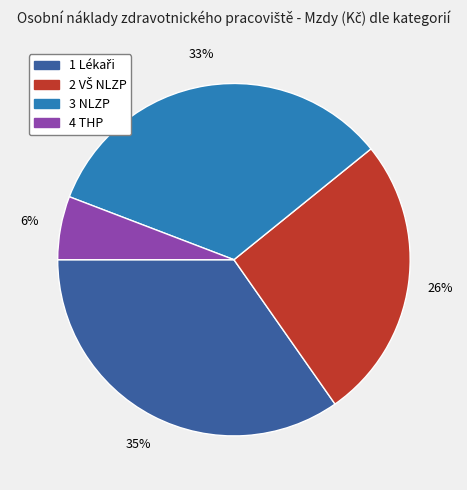

True or false: 4 THP accounts for 6% of the total.

True